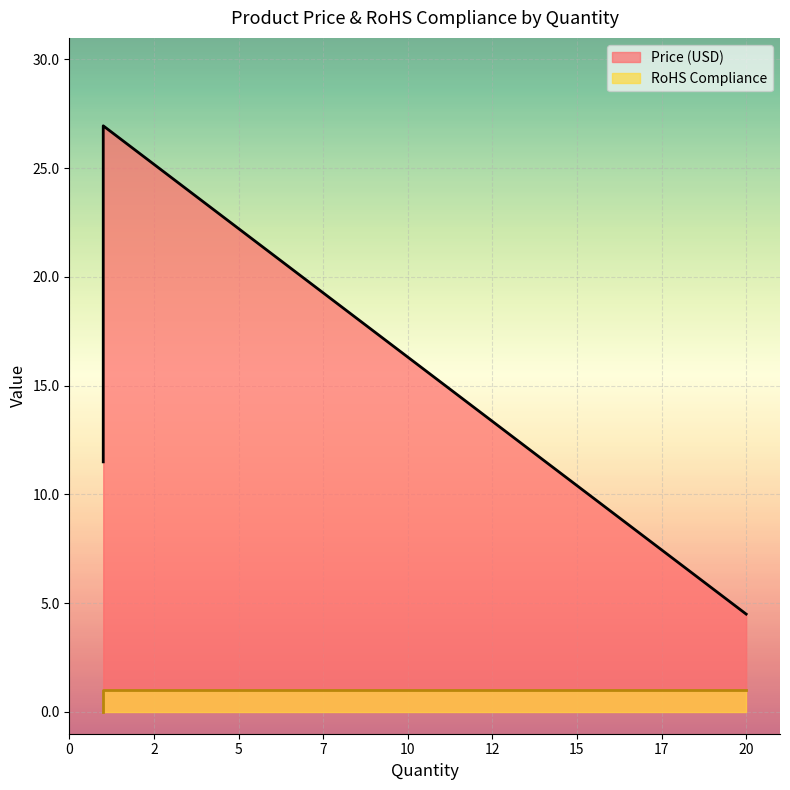

What is the greatest value displayed?

26.9